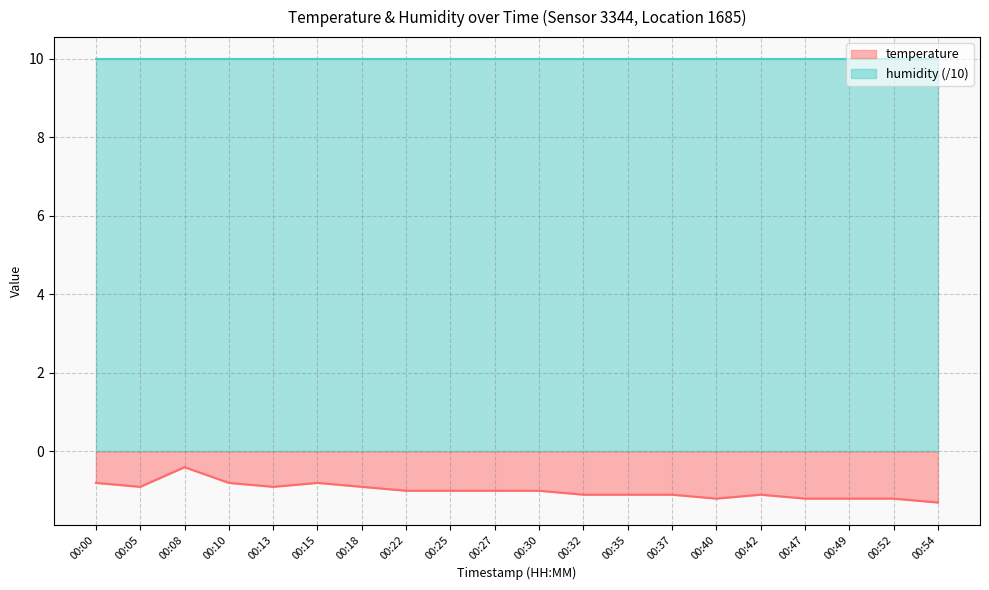

Rank the categories by value from highest to lowest.

00:08, 00:00, 00:10, 00:15, 00:05, 00:13, 00:18, 00:22, 00:25, 00:27, 00:30, 00:32, 00:35, 00:37, 00:42, 00:40, 00:47, 00:49, 00:52, 00:54